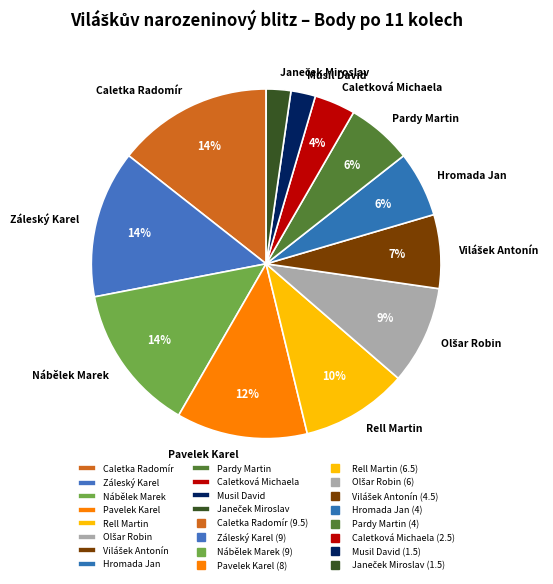

Is the sum of Hromada Jan and Nábělek Marek greater than half?

No